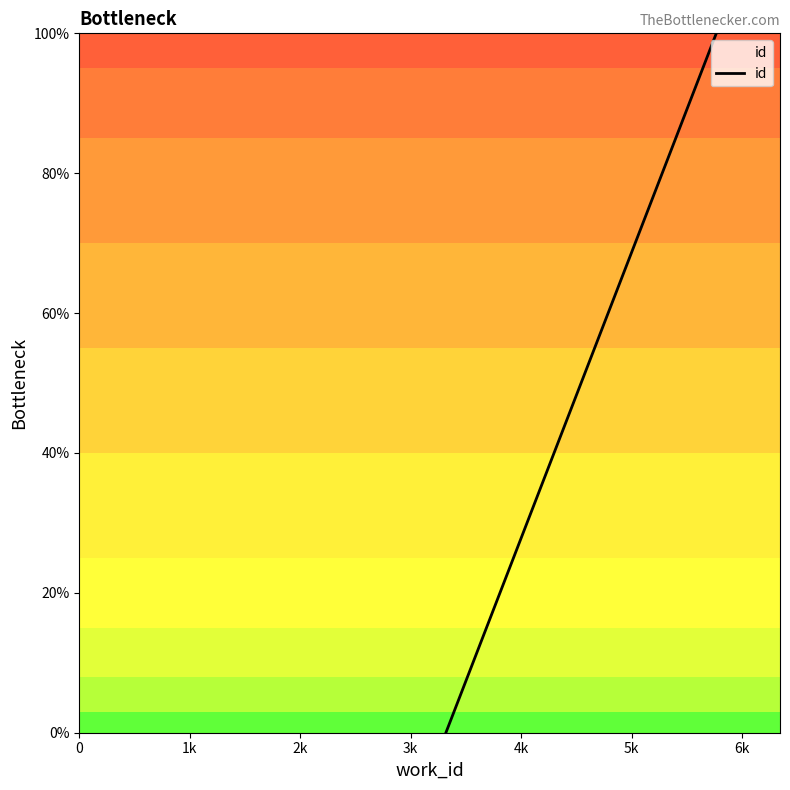

Count the number of categories in the chart.

2